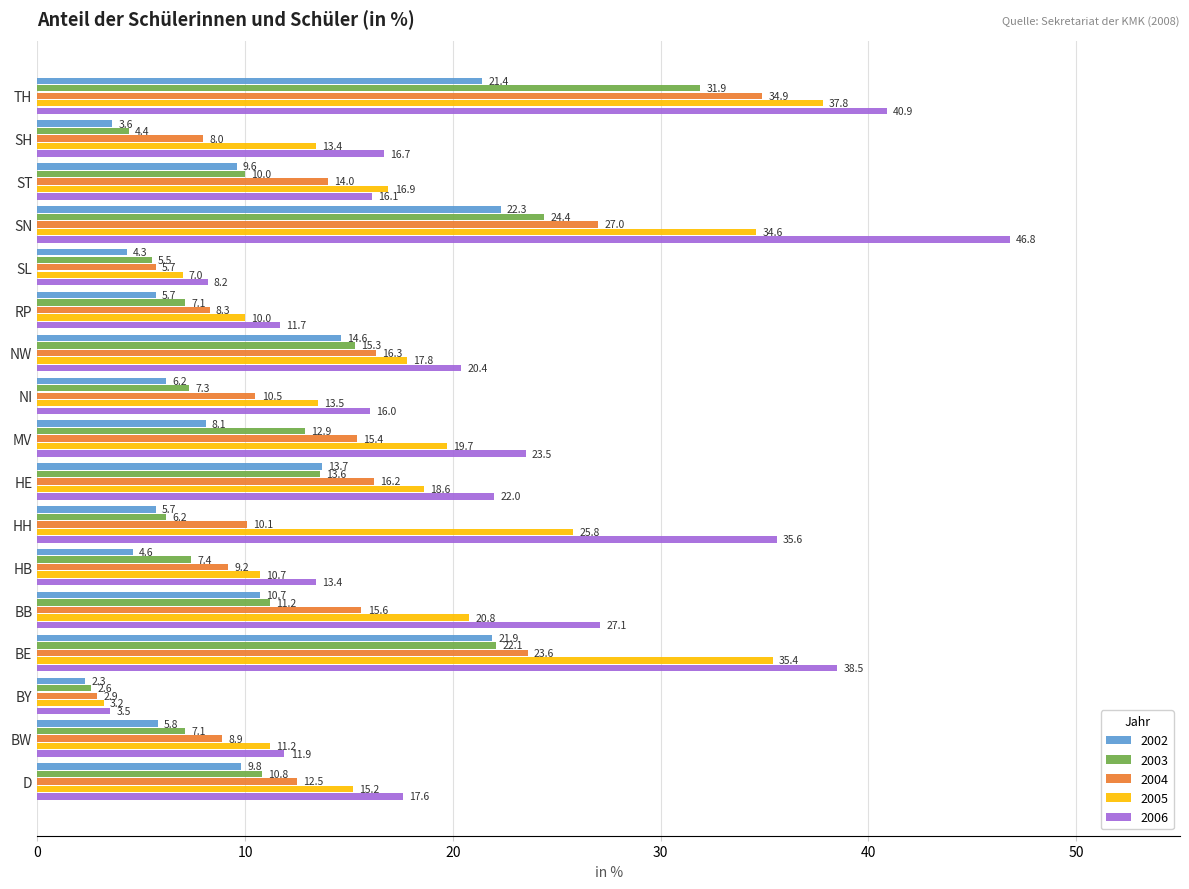

What is the total value across all series at HH?

83.4